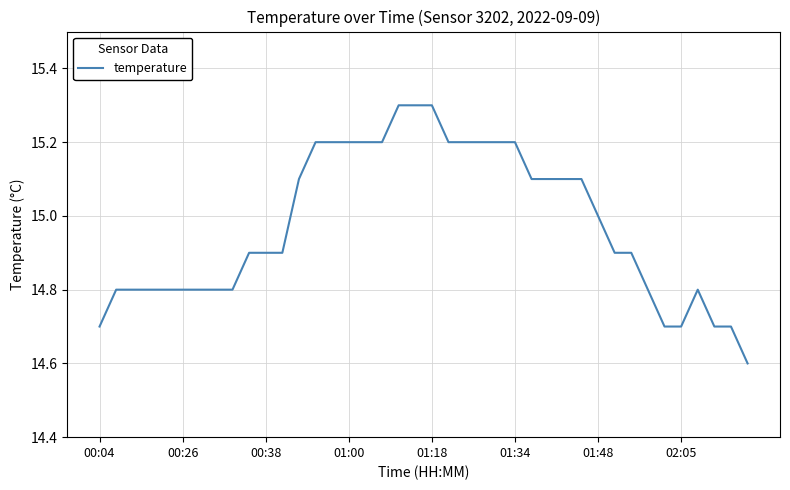

What is the difference between the maximum and minimum values?

0.7